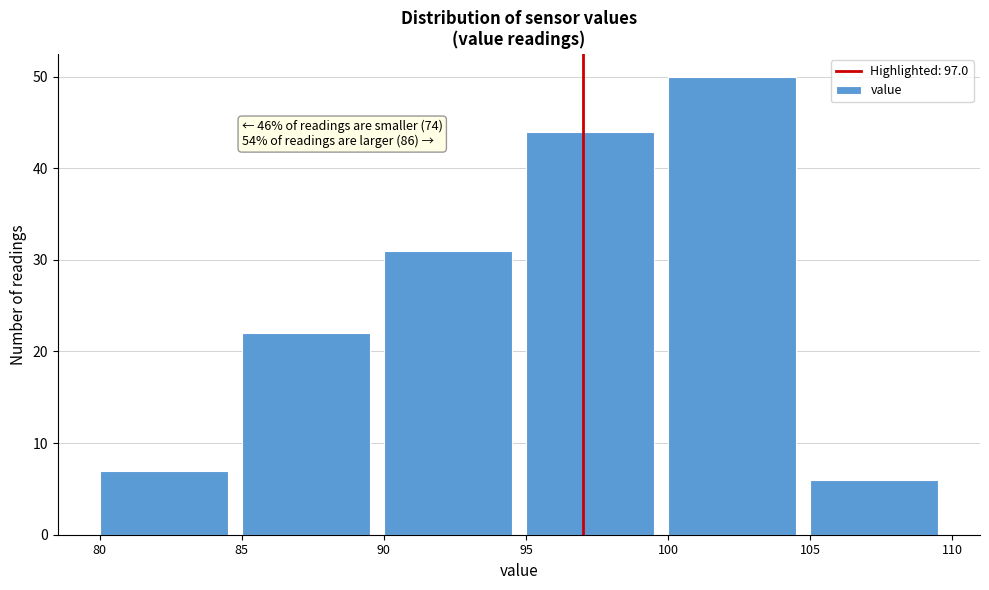

Over which range of the x-axis is the bar tallest?

100 to 105